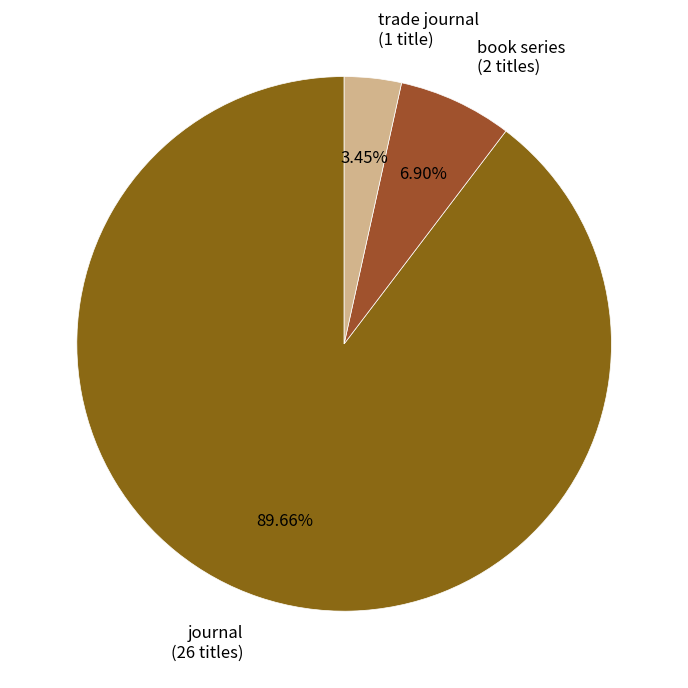

Count the number of slices in the pie.

3